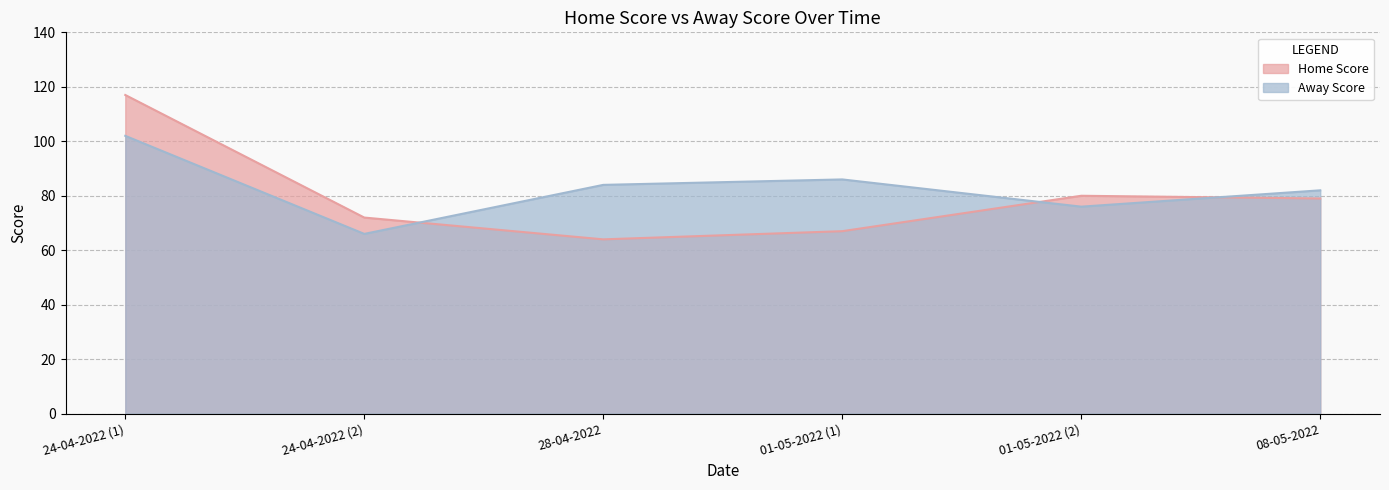

At which category is the sum across all series the highest?

24-04-2022 (1)